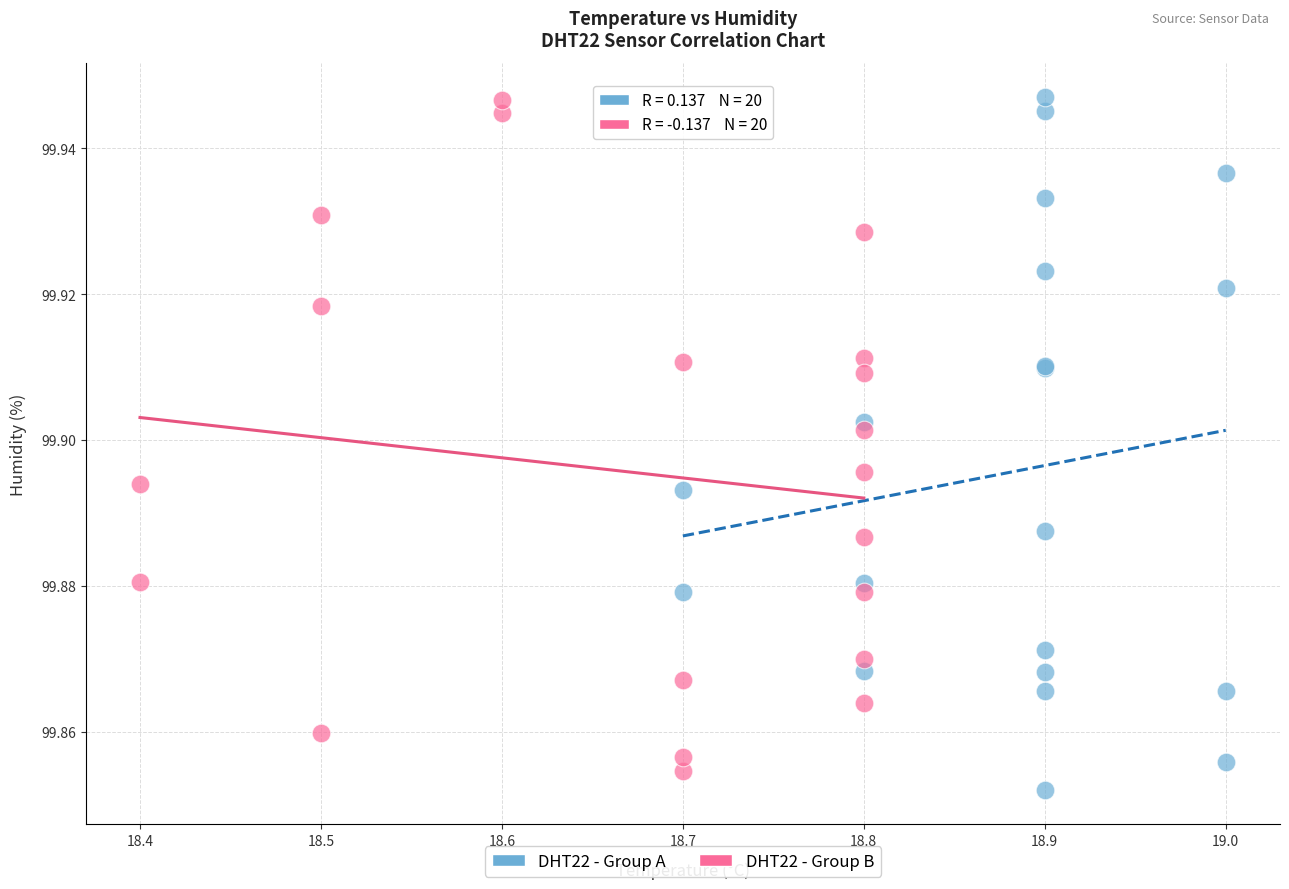

What are all the series names shown in the legend?

DHT22 - Group A, DHT22 - Group B